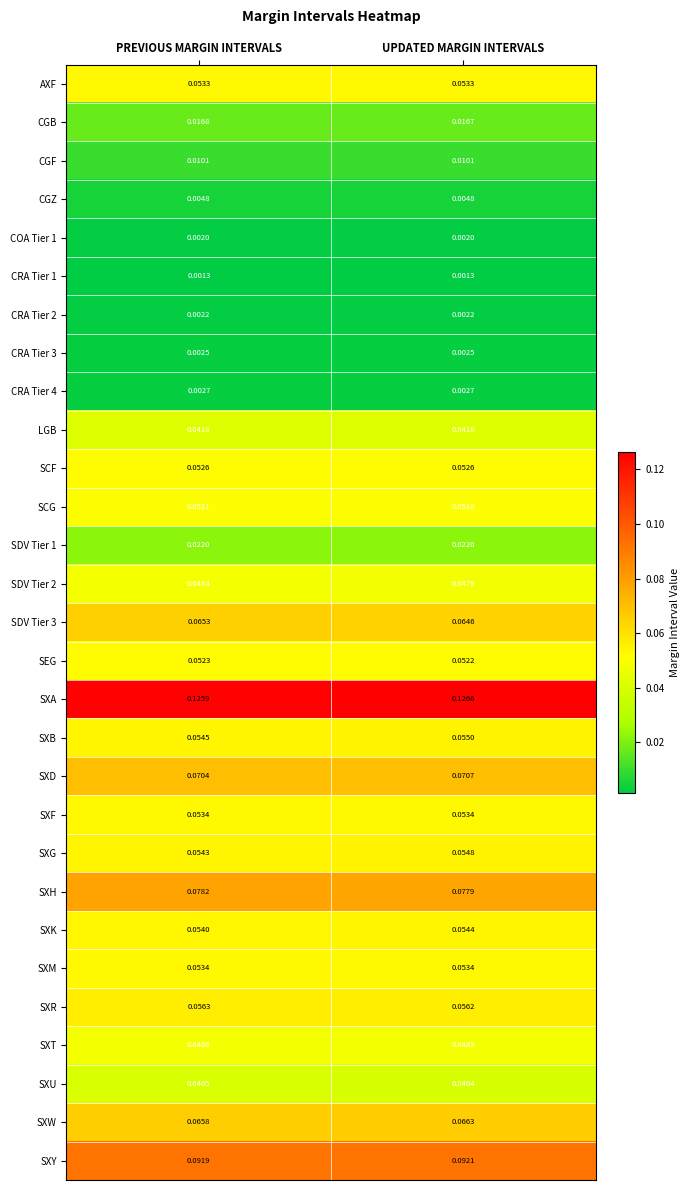

Which series has the largest total across all categories?

SXA